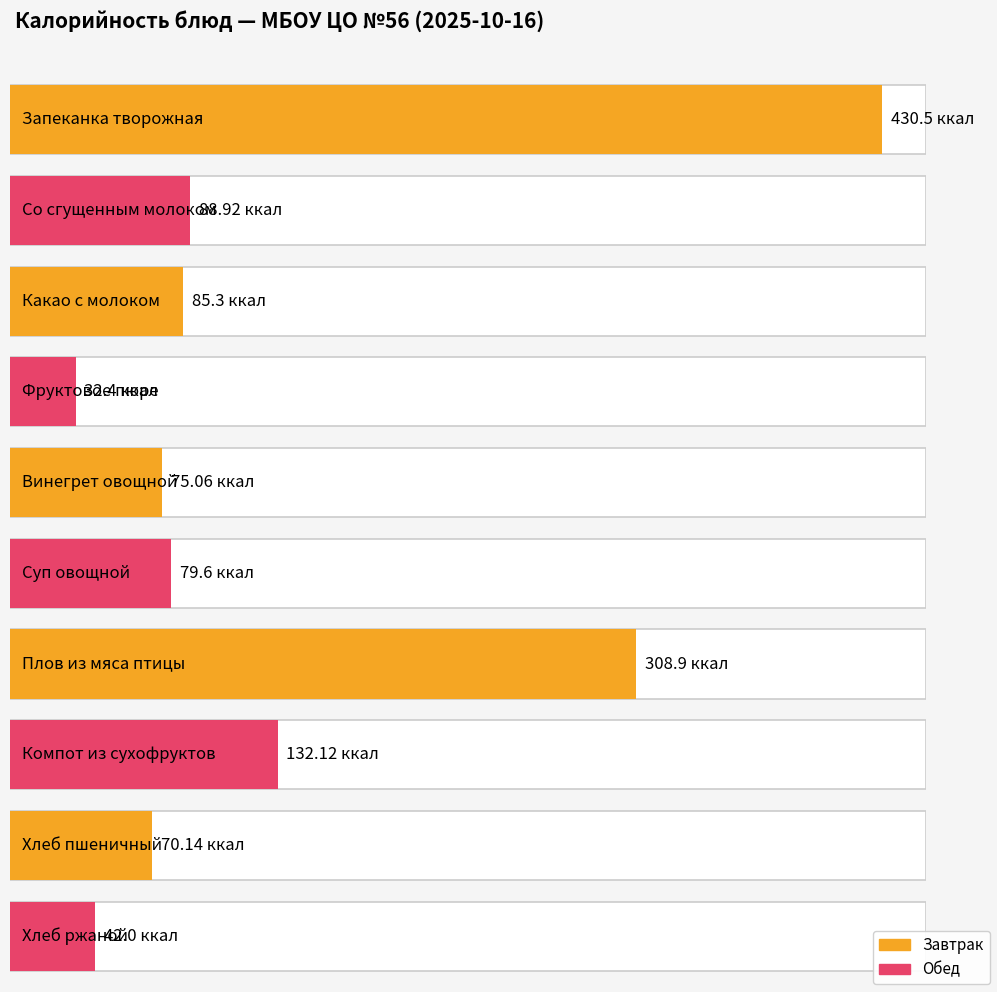

What is the difference between the maximum and minimum values?

398.1